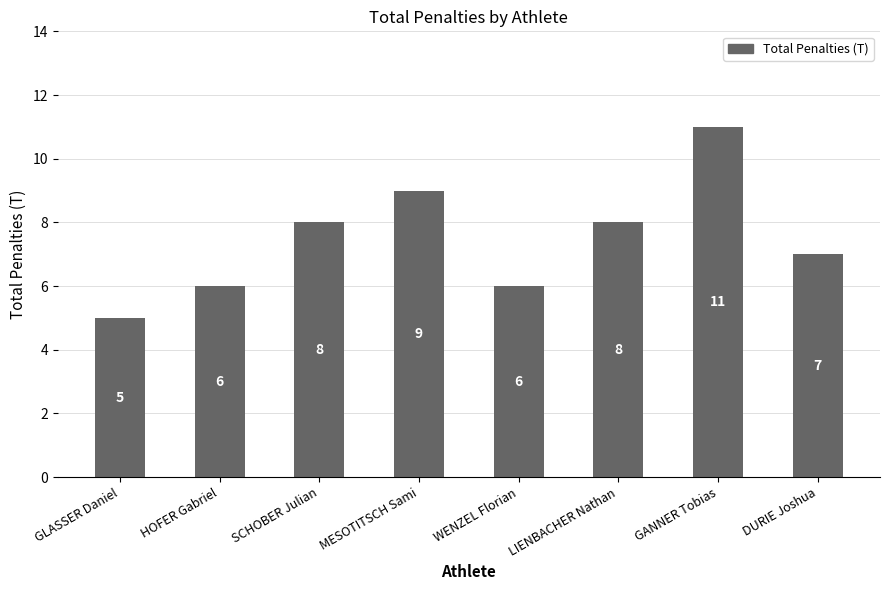

True or false: the data shows 10 at HOFER Gabriel.

False